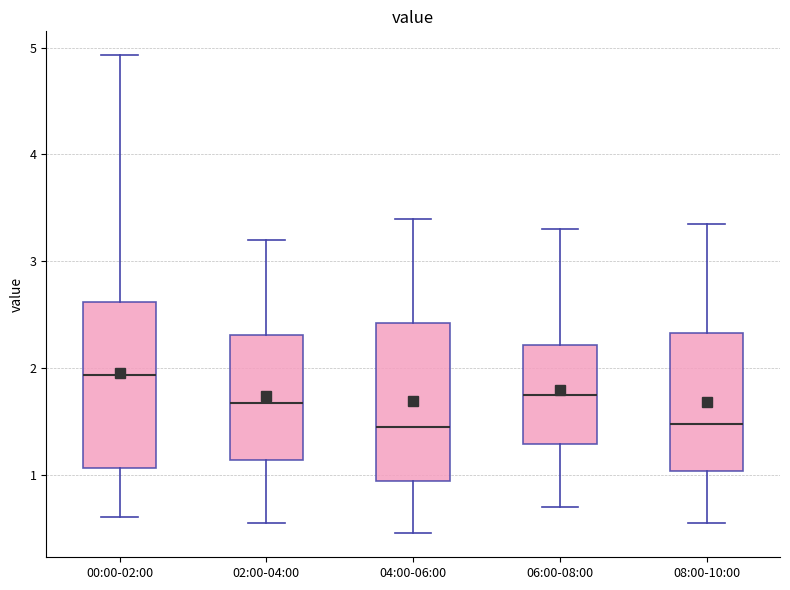

Where is the upper edge of the box for 08:00-10:00 on the y-axis? The values are not printed on the chart, so give them approximately, as read against the axis.

2.3